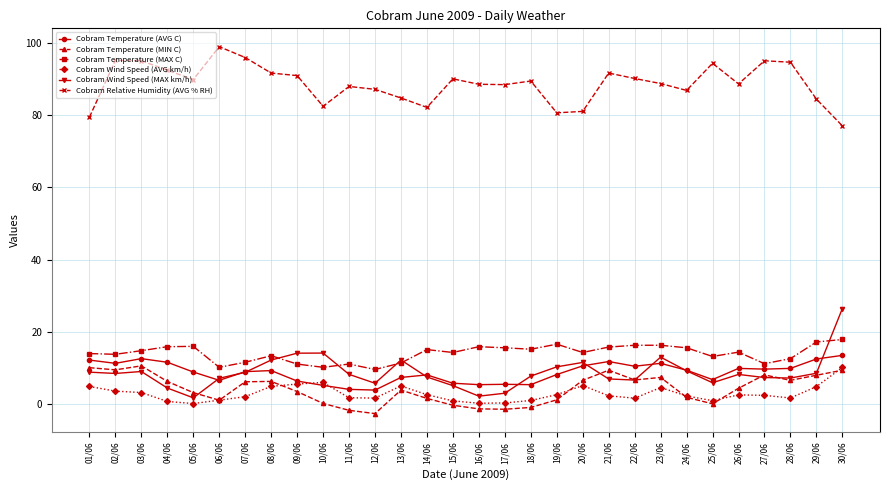

Rank the series at 08/06 from lowest to highest value.

Cobram Wind Speed (AVG km/h), Cobram Temperature (MIN C), Cobram Temperature (AVG C), Cobram Wind Speed (MAX km/h), Cobram Temperature (MAX C), Cobram Relative Humidity (AVG % RH)